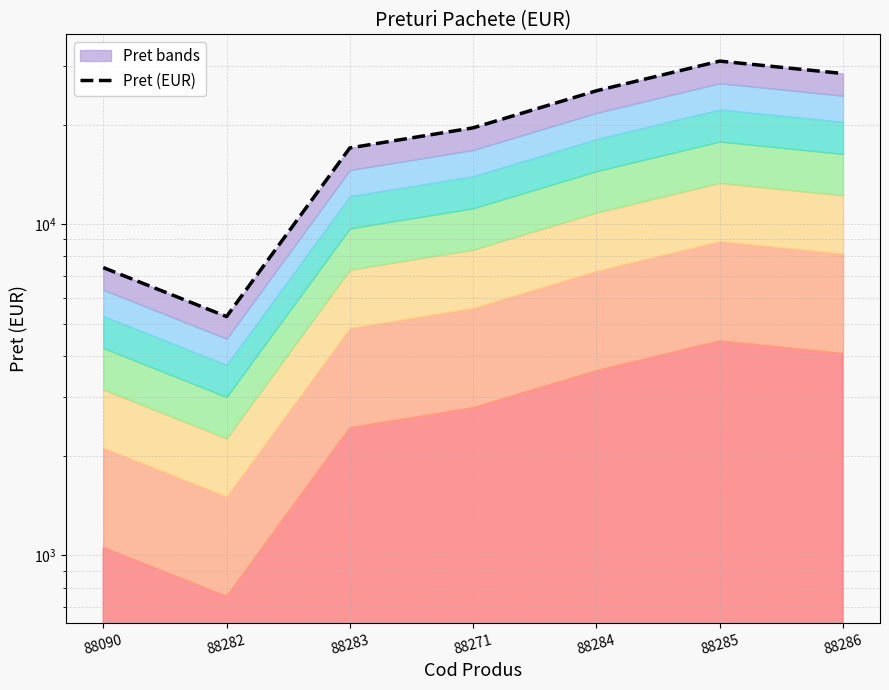

Reading left to right, transcribe all the data shown in this chart.

88090=7400.0	88282=5264.3	88283=17005.0	88271=19551.5	88284=25300.0	88285=31100.0	88286=28525.0